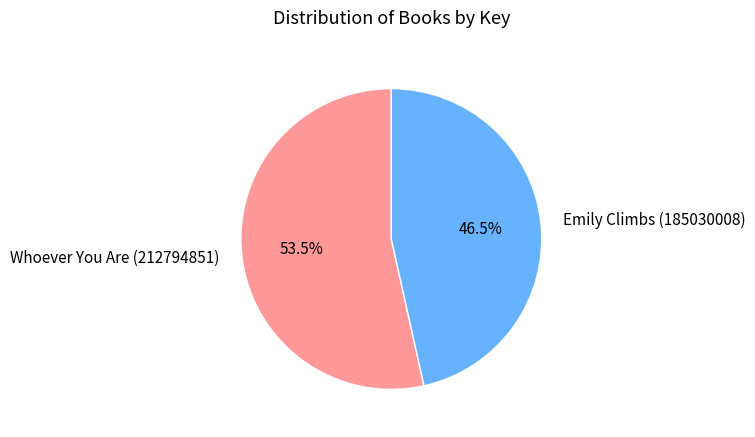

Between Whoever You Are (212794851) and Emily Climbs (185030008), which is larger?

Whoever You Are (212794851)